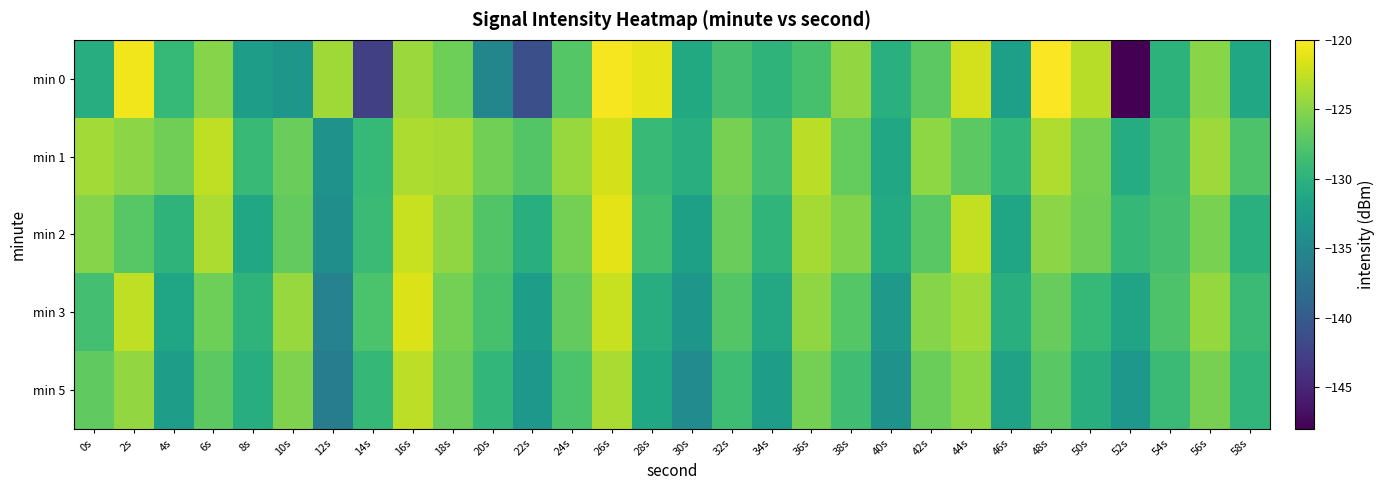

Which has a higher value, 36s or 24s?

24s